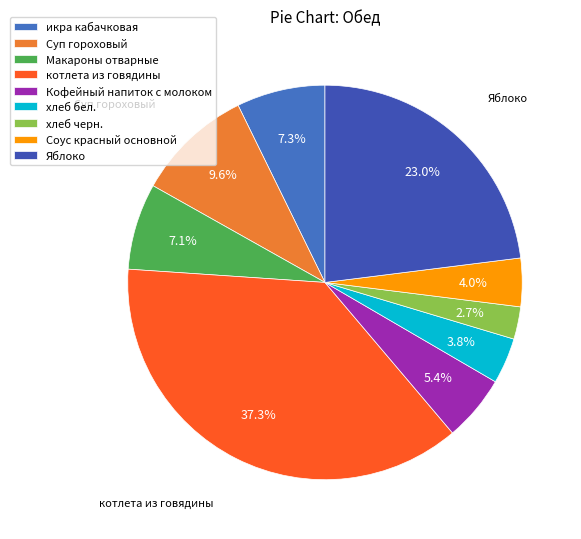

Does any single category account for the majority?

No